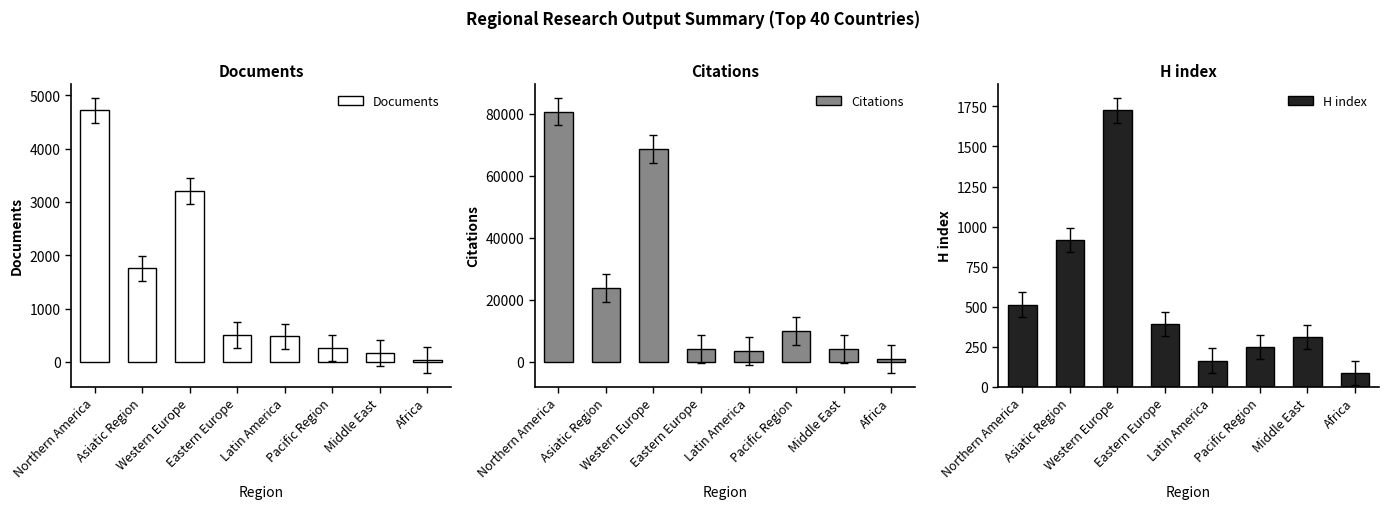

What is the sum of all Documents values?

11117